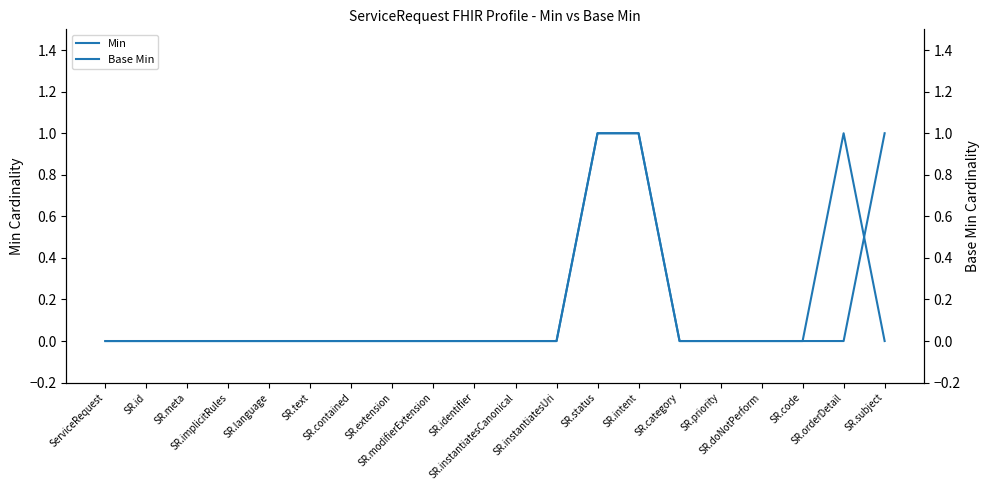

Which series has the largest total across all categories?

Min